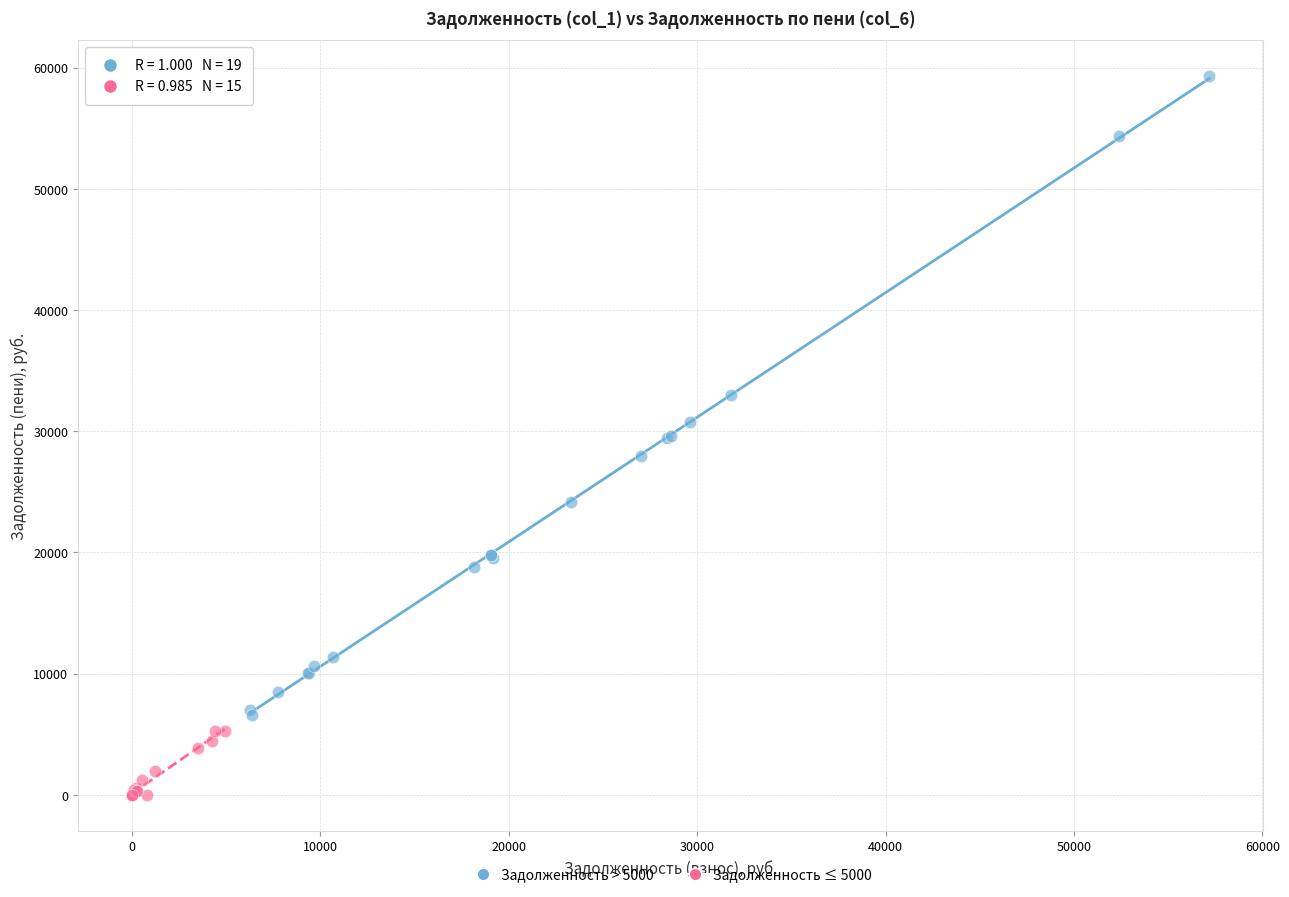

Which series contains the highest Y value?

Задолженность > 5000